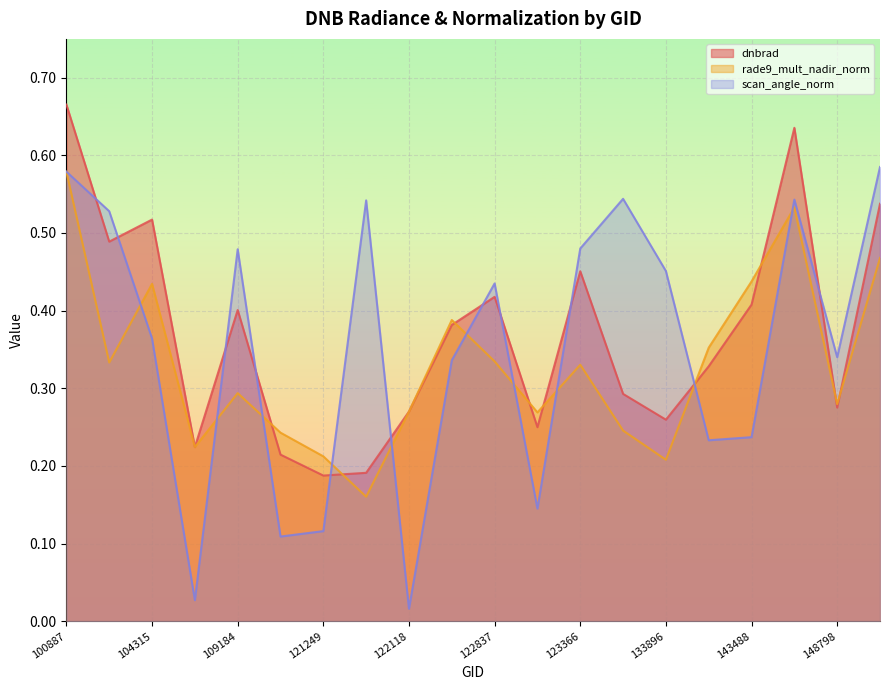

Does the chart display data point markers on the line(s)?

No